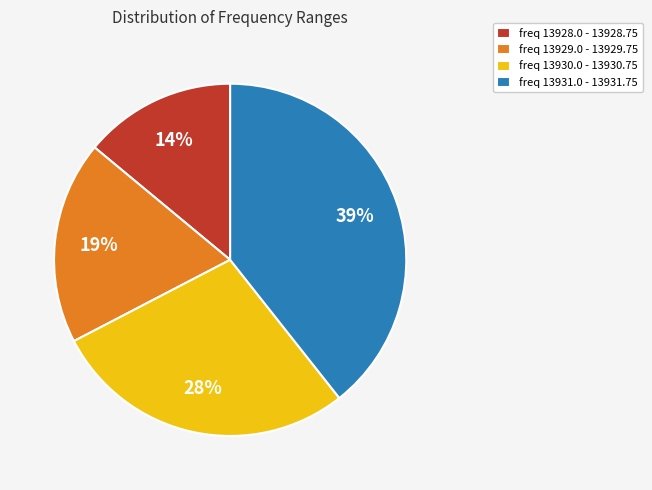

To the nearest percent, what portion does freq 13930.0 - 13930.75 represent?

28%